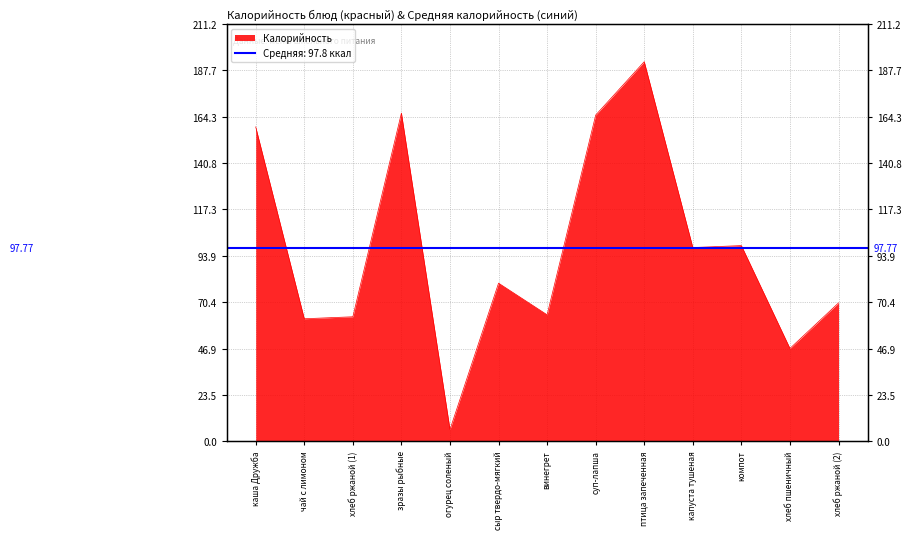

How many data points are less than 80?

6